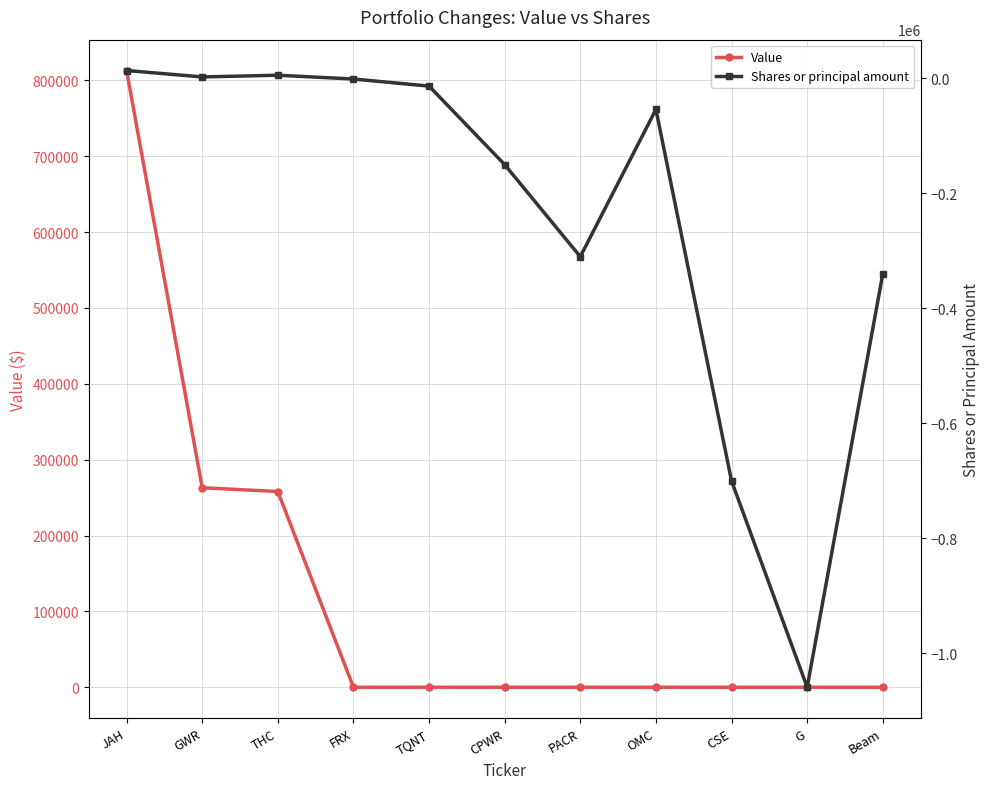

What is the average value of the Value series?

121273